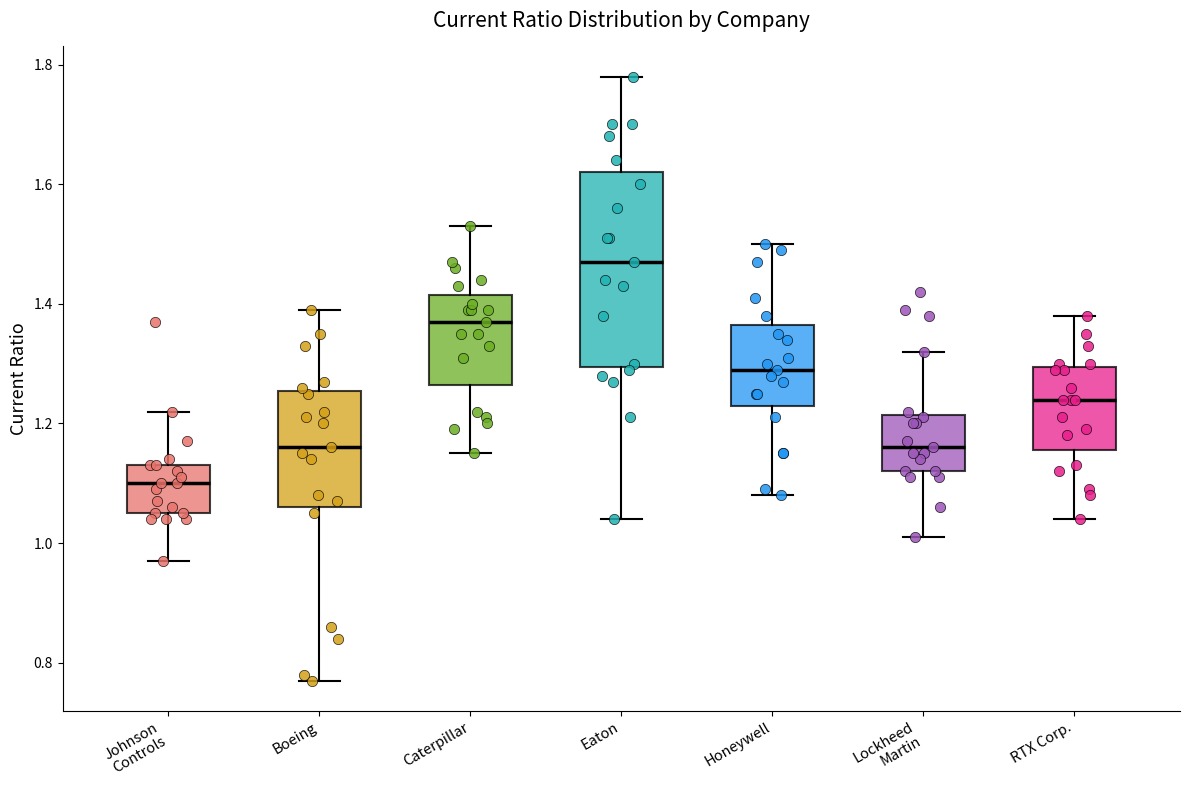

Where is the lower edge of the box for Eaton on the y-axis? The values are not printed on the chart, so give them approximately, as read against the axis.

1.30